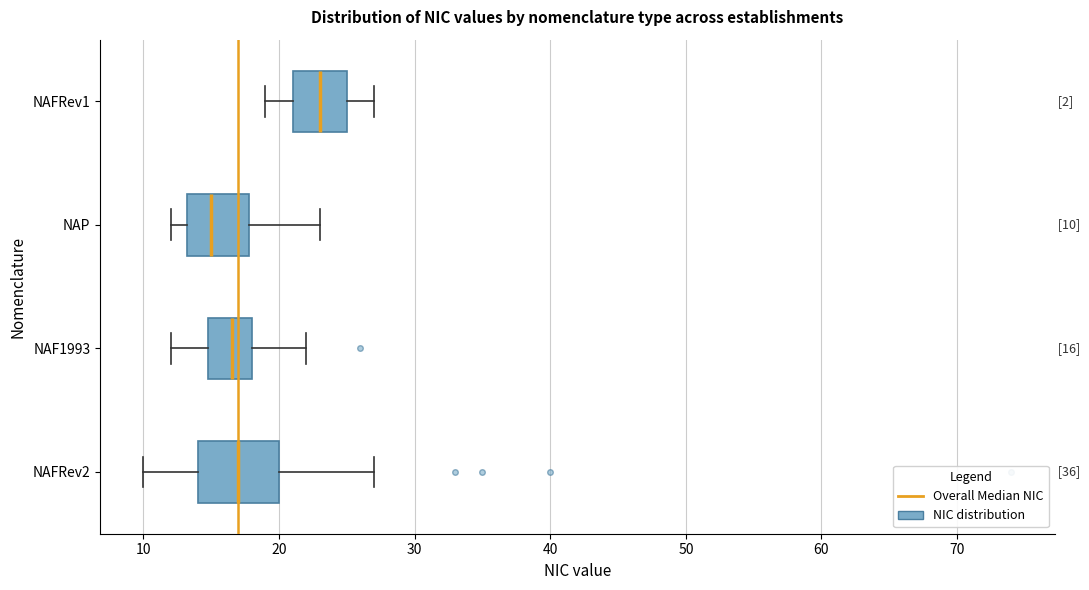

Which box's median line is the furthest to the left?

NAP